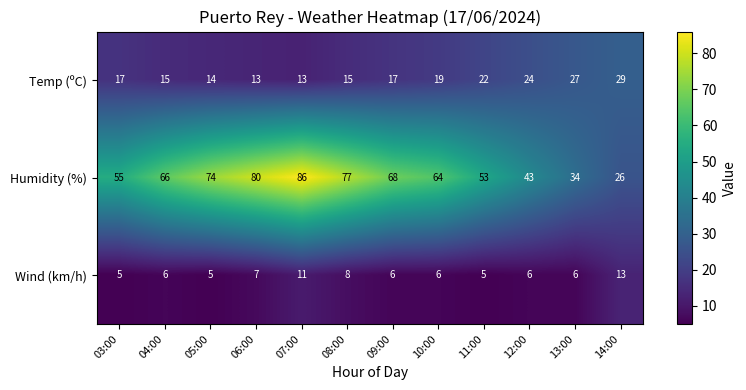

What is the total value across all series at 11:00?

80